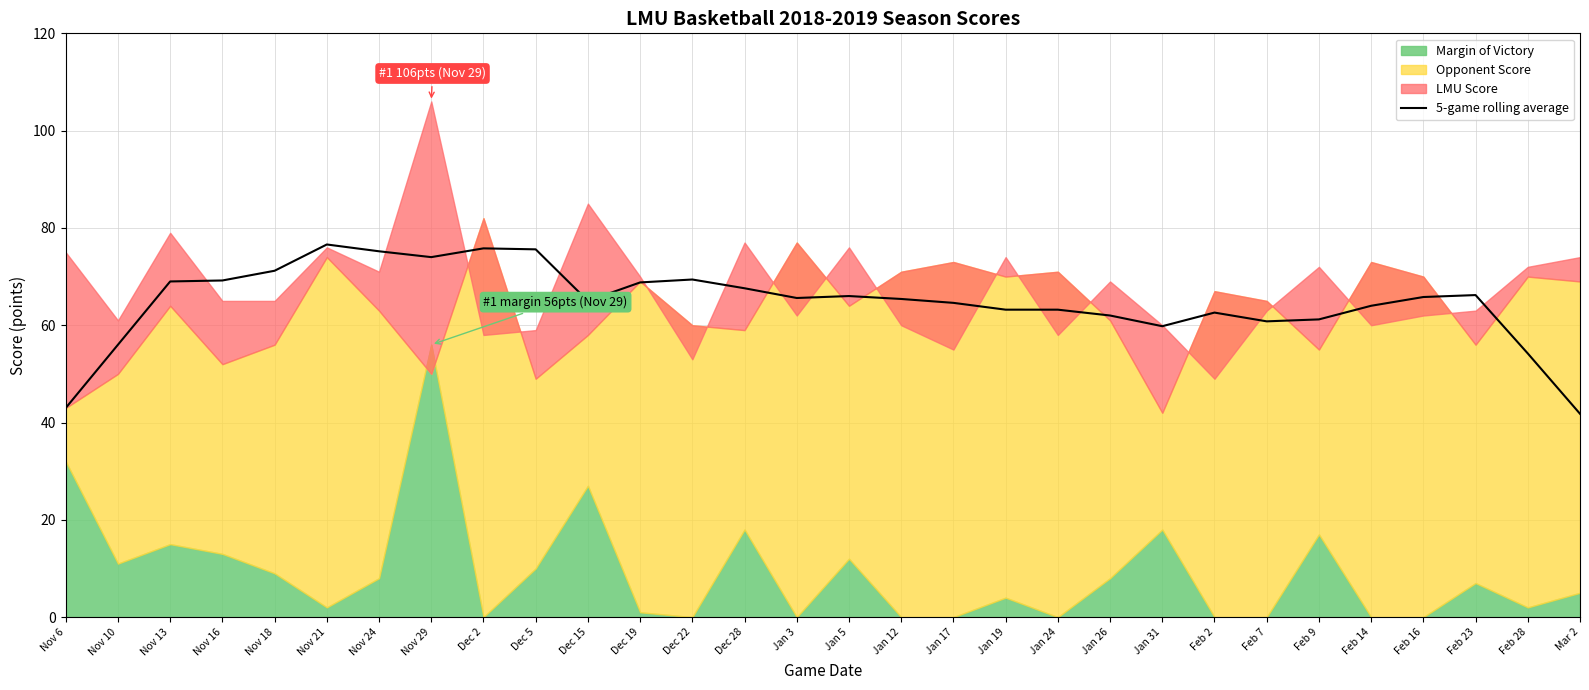

Reading right to left, what are all the values shown in this chart?

Mar 2=41.8	Feb 28=54.2	Feb 23=66.2	Feb 16=65.8	Feb 14=64.0	Feb 9=61.2	Feb 7=60.8	Feb 2=62.6	Jan 31=59.8	Jan 26=62.0	Jan 24=63.2	Jan 19=63.2	Jan 17=64.6	Jan 12=65.4	Jan 5=66.0	Jan 3=65.6	Dec 28=67.6	Dec 22=69.4	Dec 19=68.8	Dec 15=65.0	Dec 5=75.6	Dec 2=75.8	Nov 29=74.0	Nov 24=75.2	Nov 21=76.6	Nov 18=71.2	Nov 16=69.2	Nov 13=69.0	Nov 10=56.0	Nov 6=43.0